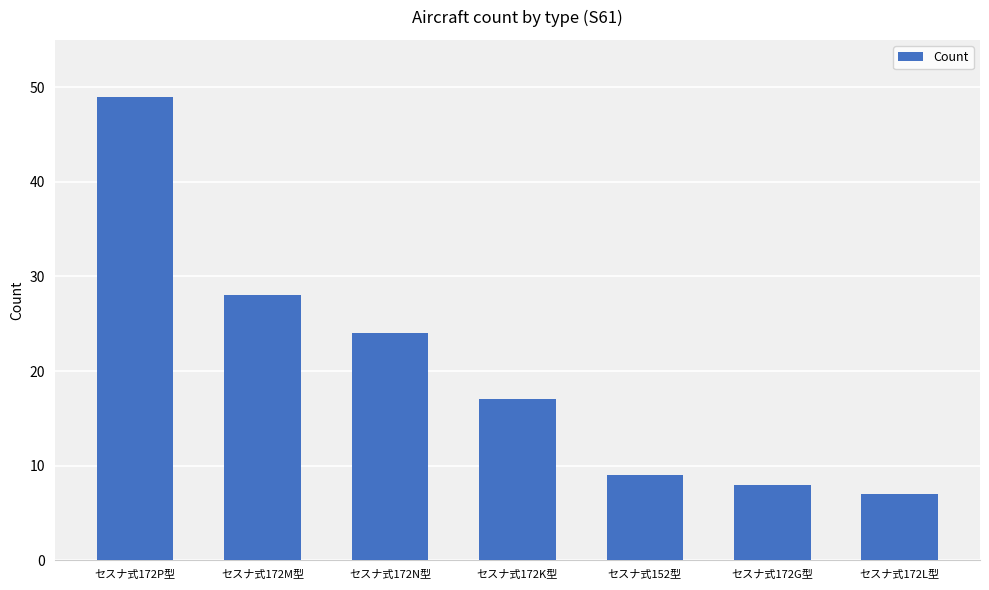

What is the change in value from セスナ式172P型 to セスナ式172L型?

-42